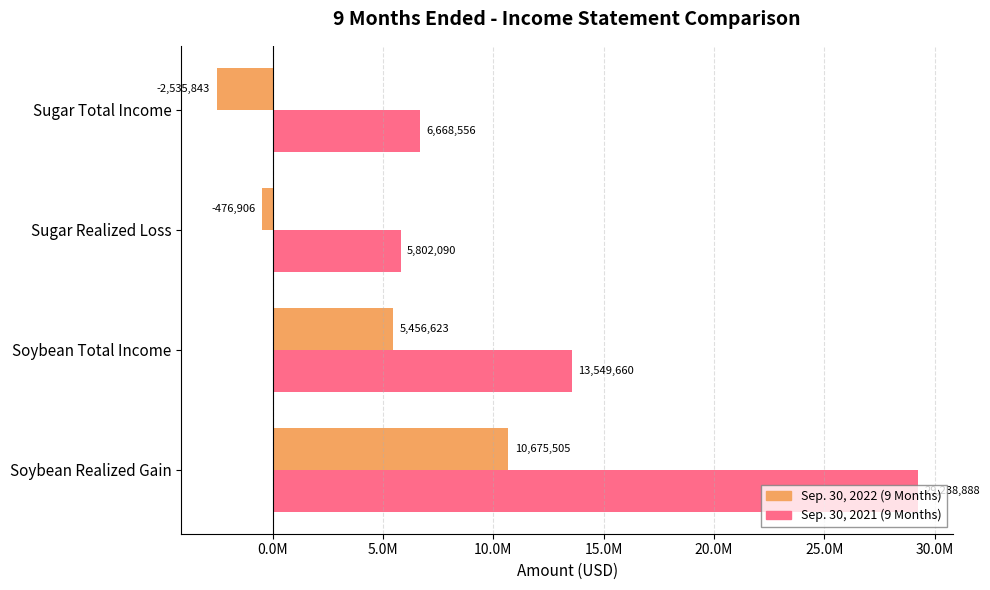

Reading right to left, what are all the values shown in this chart?

Sep. 30, 2022 (9 Months): -2535843	-476906	5456623	10675505
Sep. 30, 2021 (9 Months): 6668556	5802090	13549660	29238888